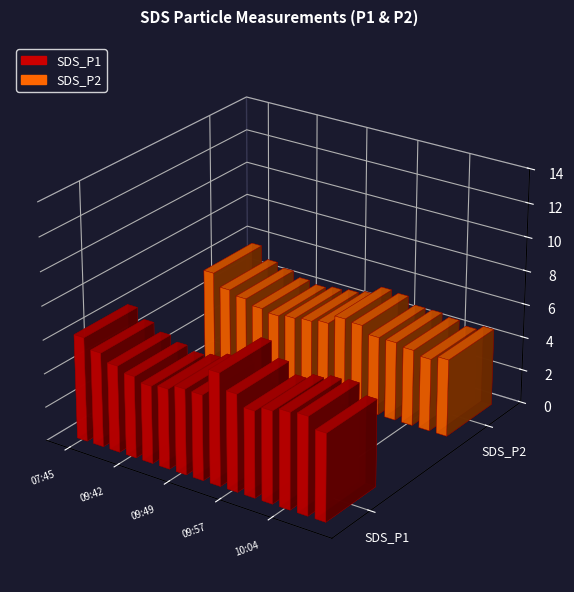

Which has a higher value, 10:04 or 07:45?

07:45